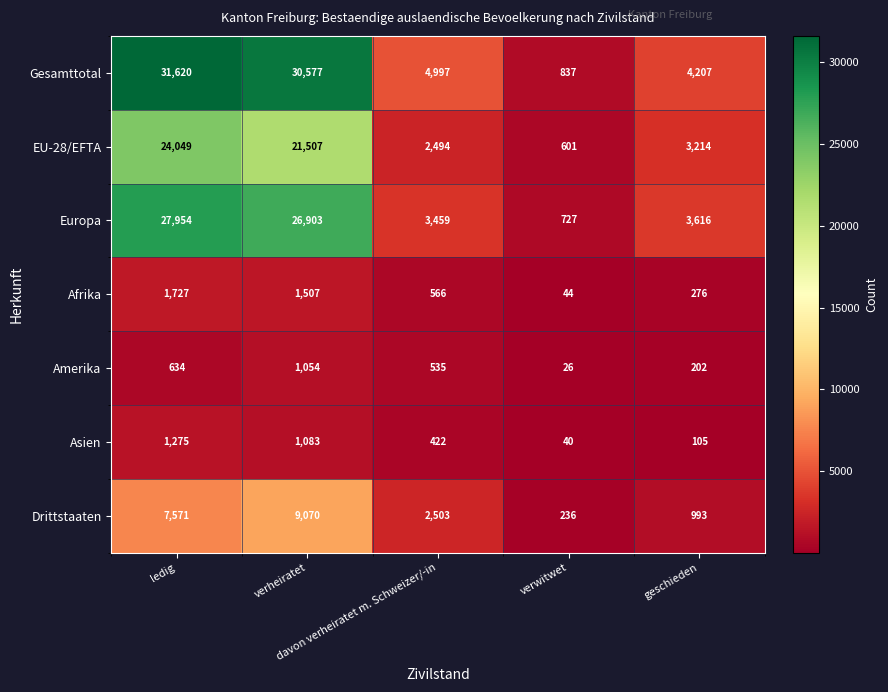

Count the number of data series in this chart.

7